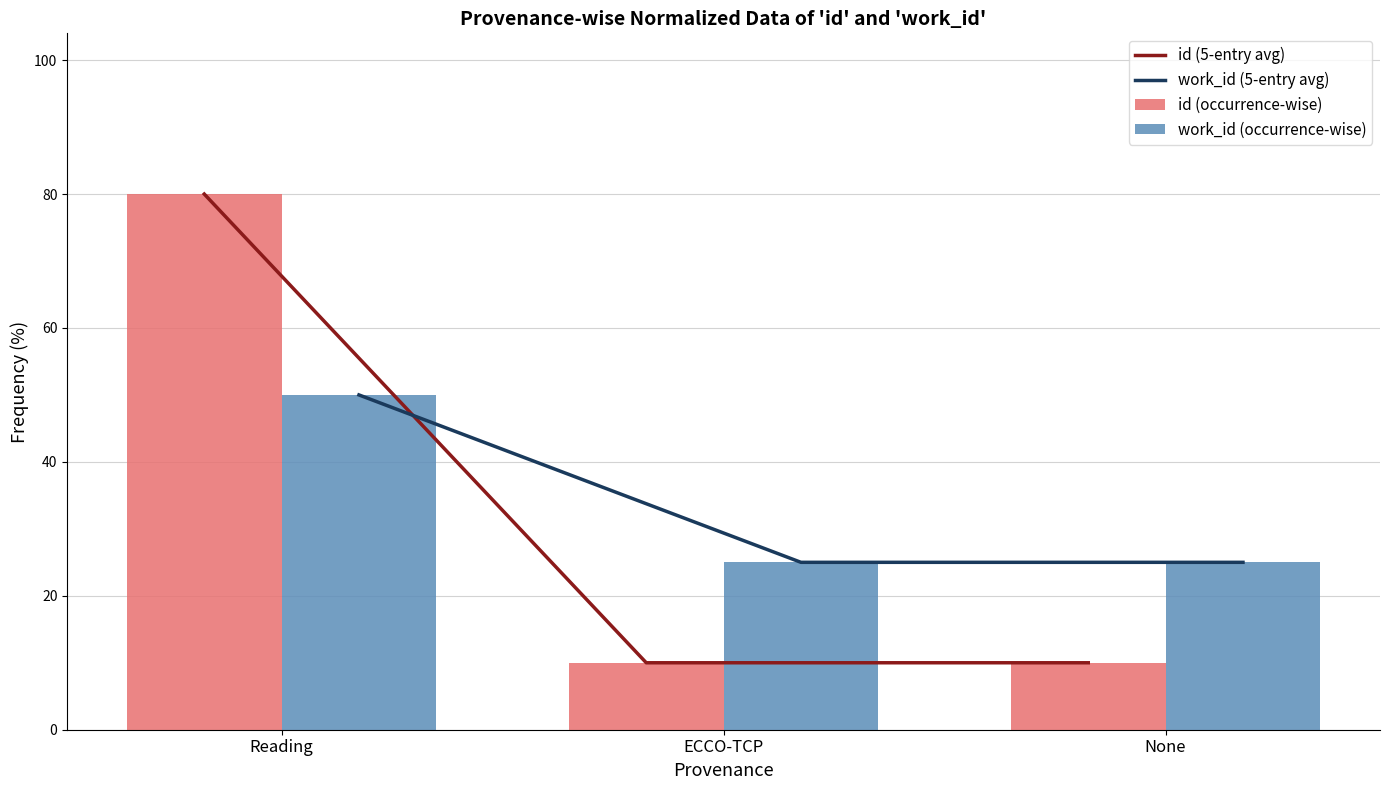

Reading left to right, what are all the values shown in this chart?

id (5-entry avg): Reading=80	ECCO-TCP=10	None=10
work_id (5-entry avg): Reading=50	ECCO-TCP=25	None=25
id (occurrence-wise): Reading=80	ECCO-TCP=10	None=10
work_id (occurrence-wise): Reading=50	ECCO-TCP=25	None=25